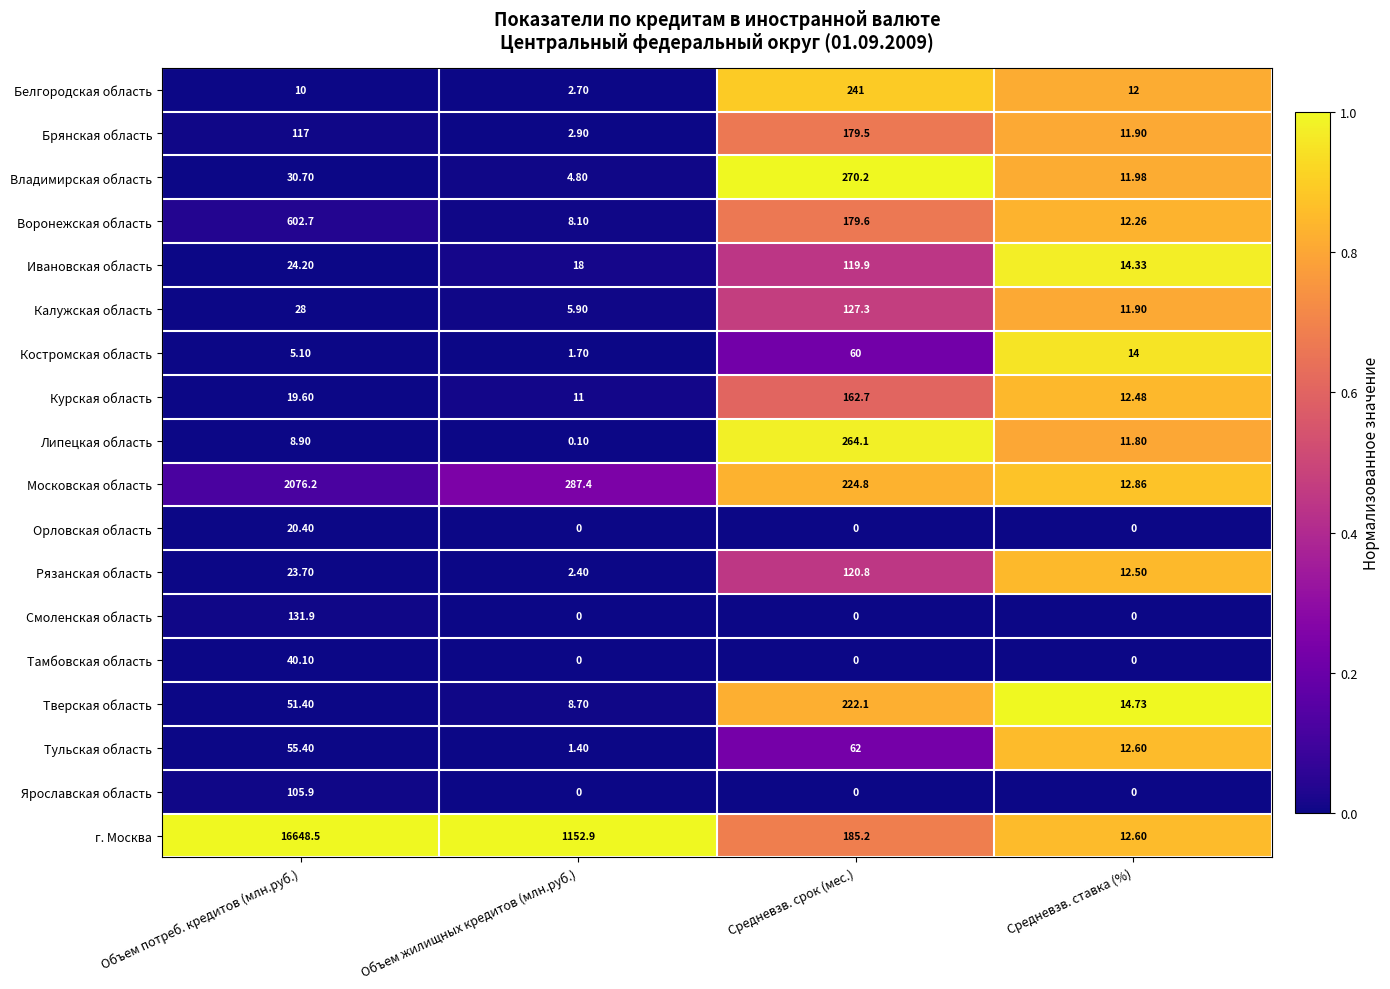

Which series has the largest range (max minus min)?

г. Москва